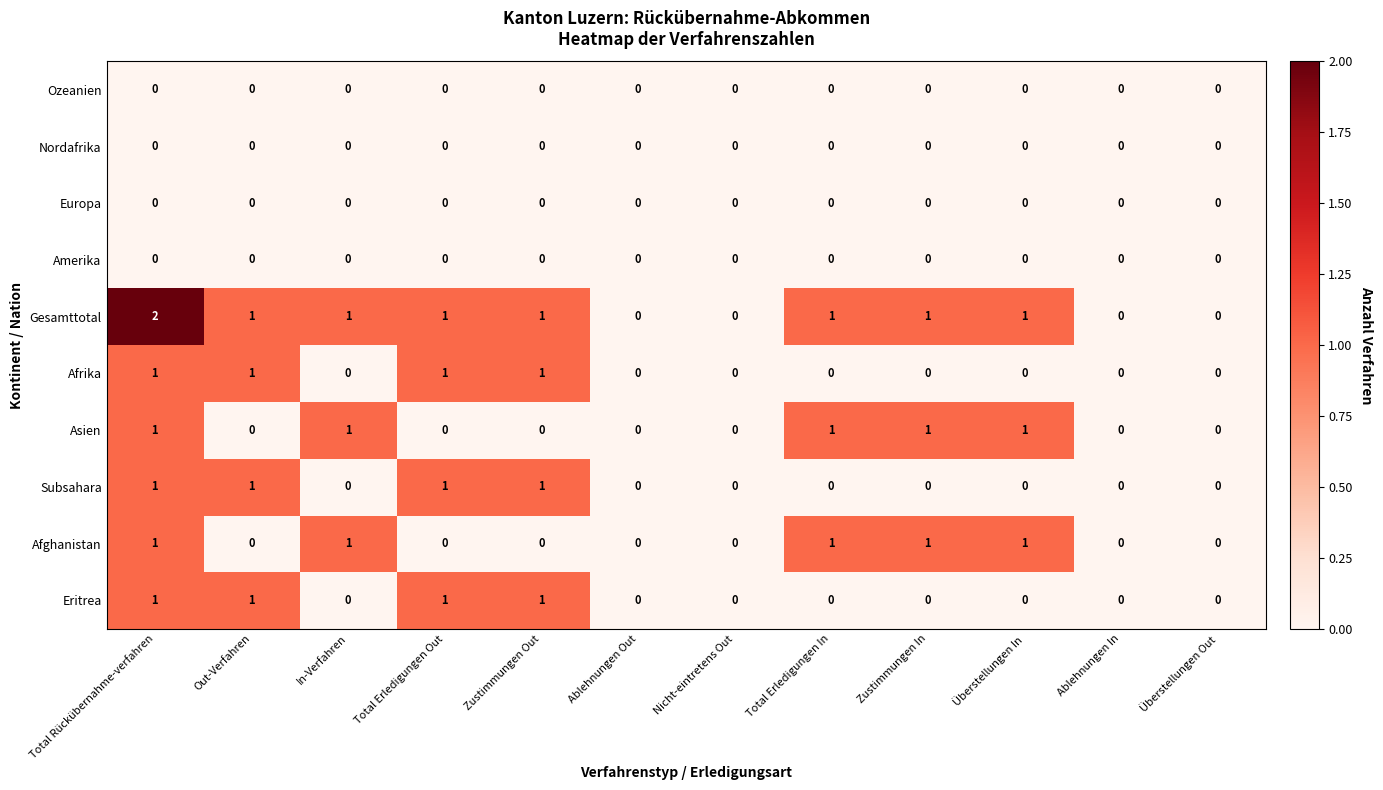

Which series has the widest spread of values?

Gesamttotal